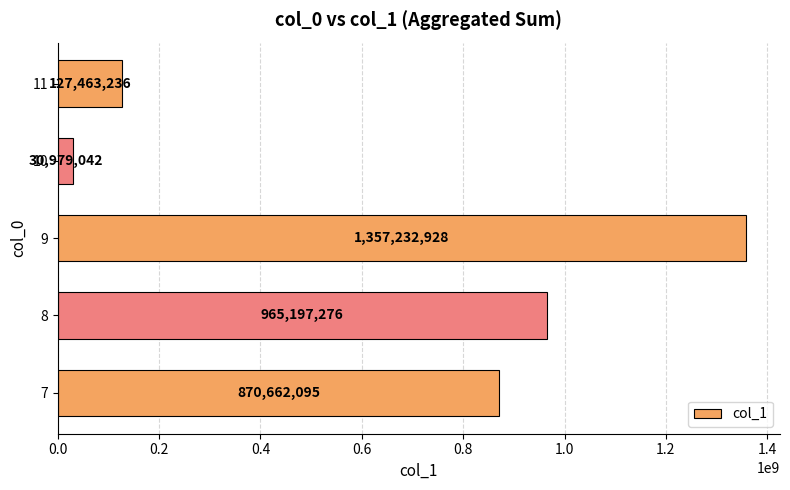

Rank the categories by value from lowest to highest.

10, 11, 7, 8, 9